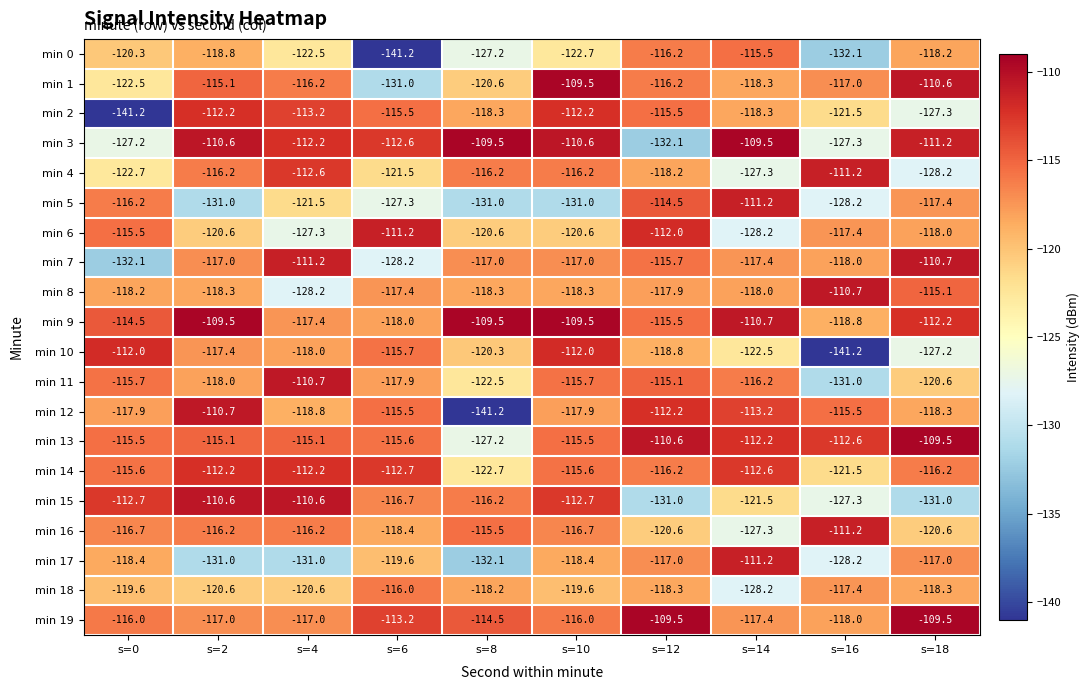

Read the min 13 value at s=0.

-115.5